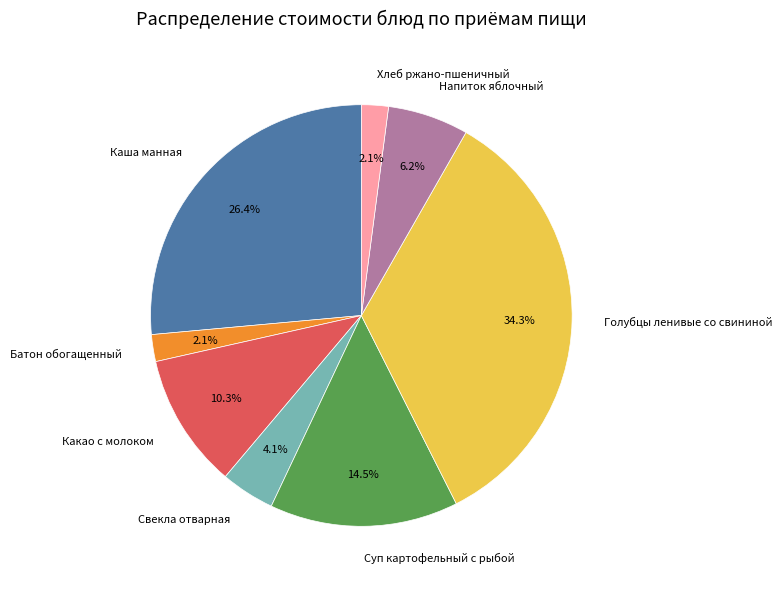

Is there a majority slice in this chart?

No